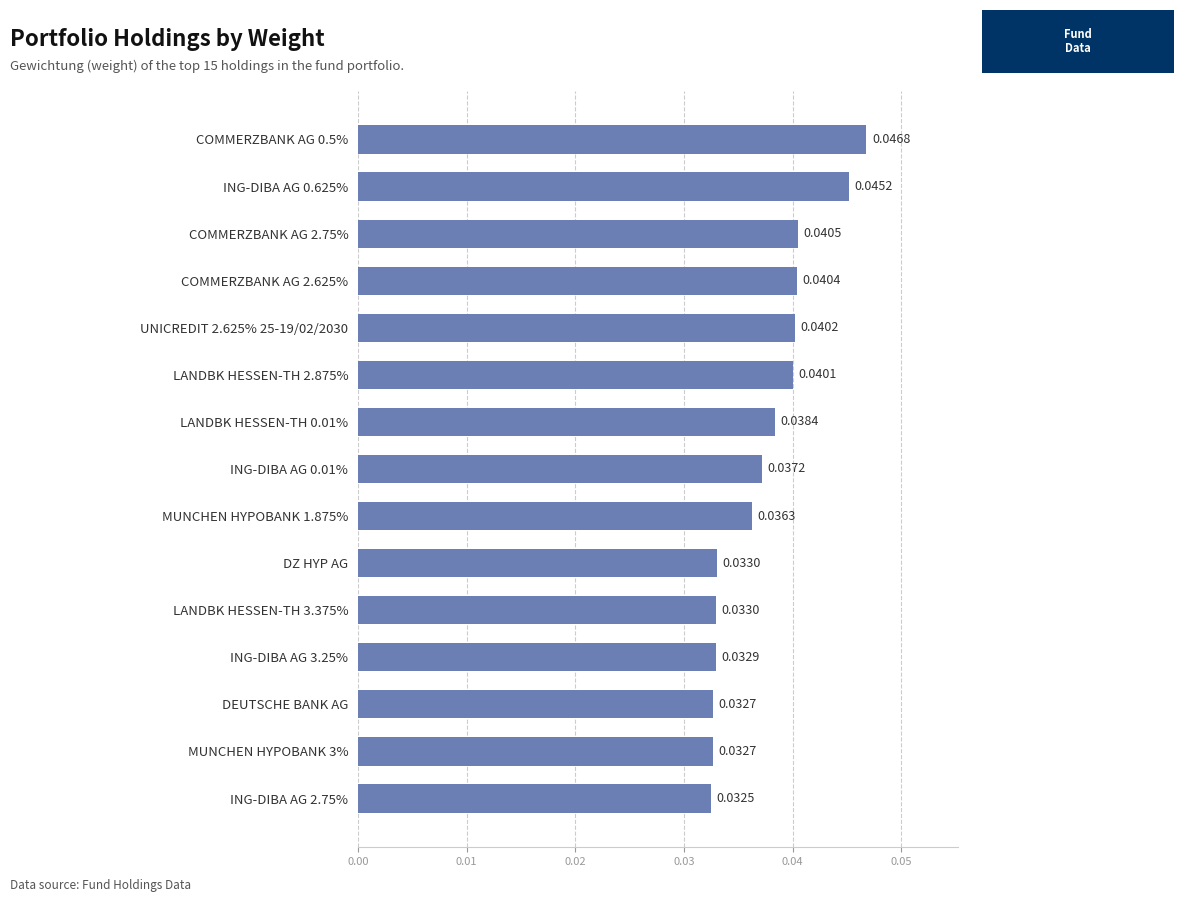

Which has a higher value, MUNCHEN HYPOBANK 1.875% or LANDBK HESSEN-TH 3.375%?

MUNCHEN HYPOBANK 1.875%